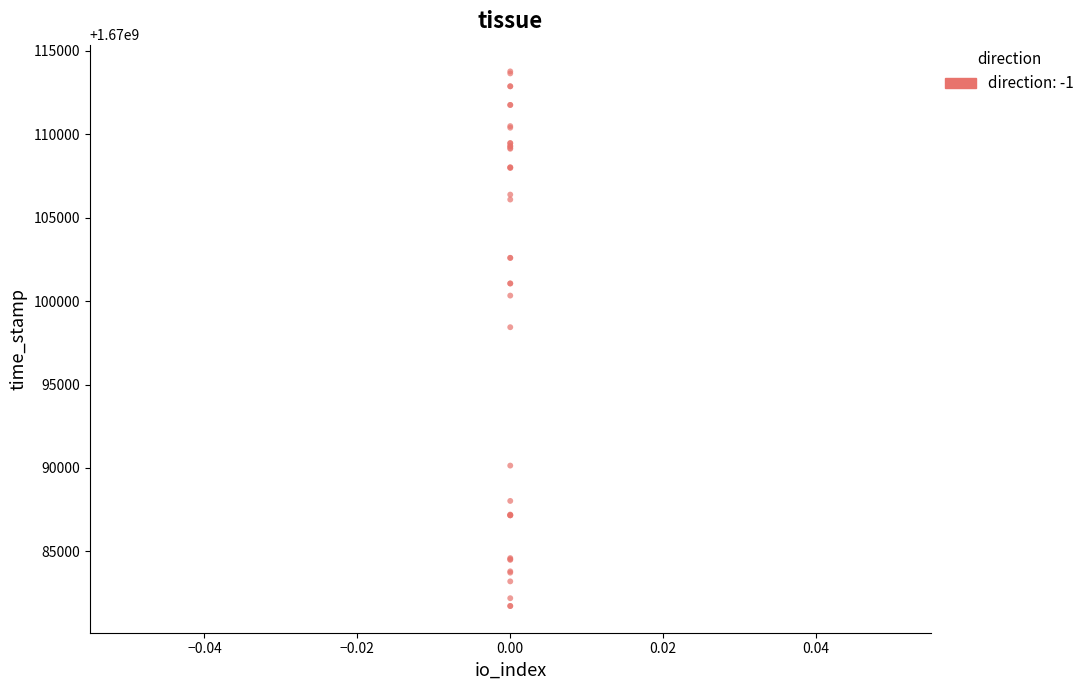

What Y value in the scatter plot is closest to 1670097747?

1670098436